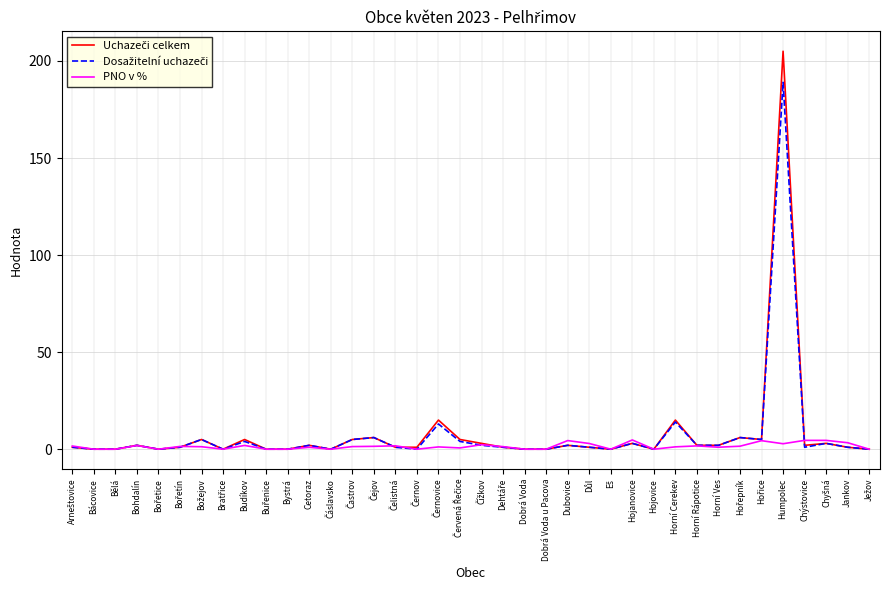

At which category is the sum across all series the highest?

Humpolec